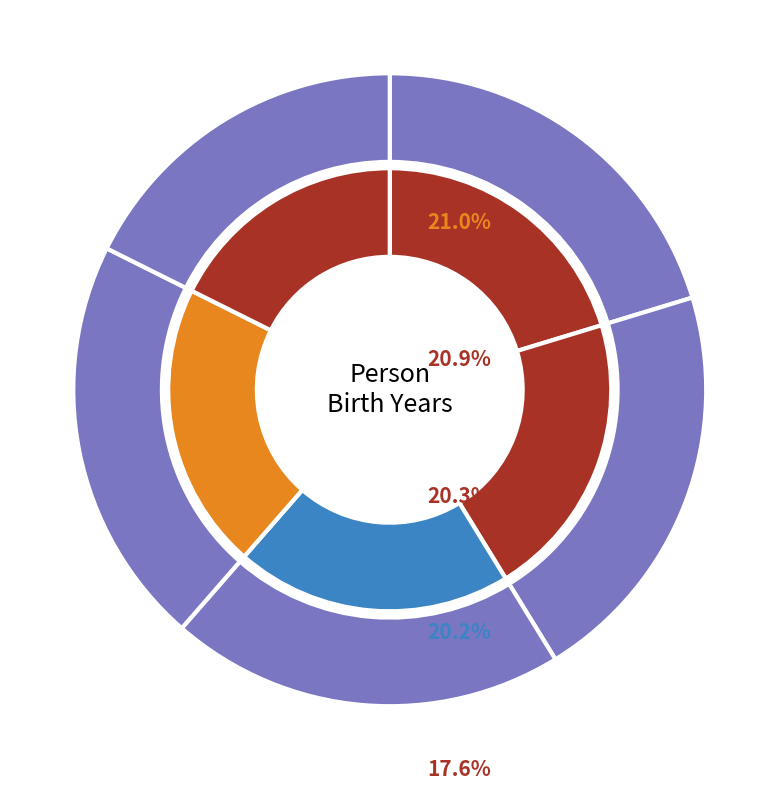

Does any single category account for the majority?

No